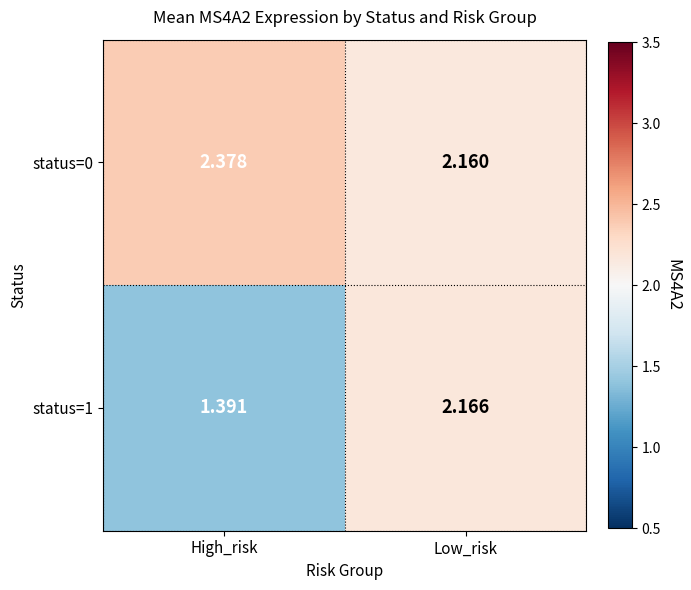

At which category does the chart reach its peak across all series?

High_risk